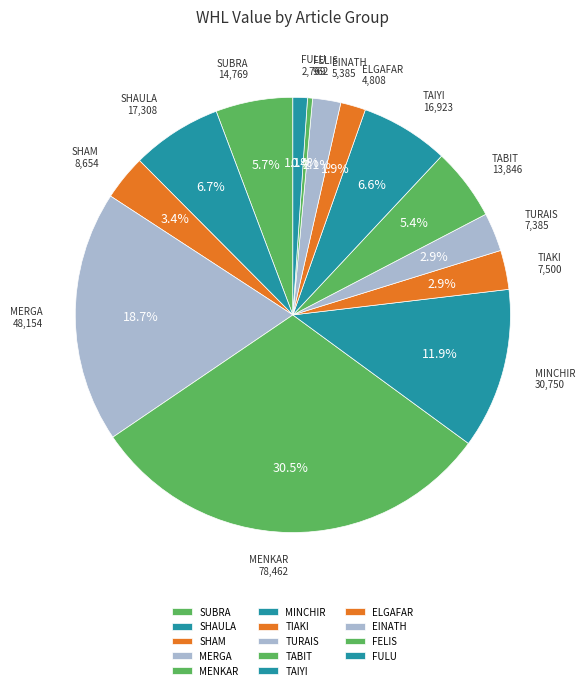

Approximately how many times larger is the value at SHAM compared to ELGAFAR?

1.8